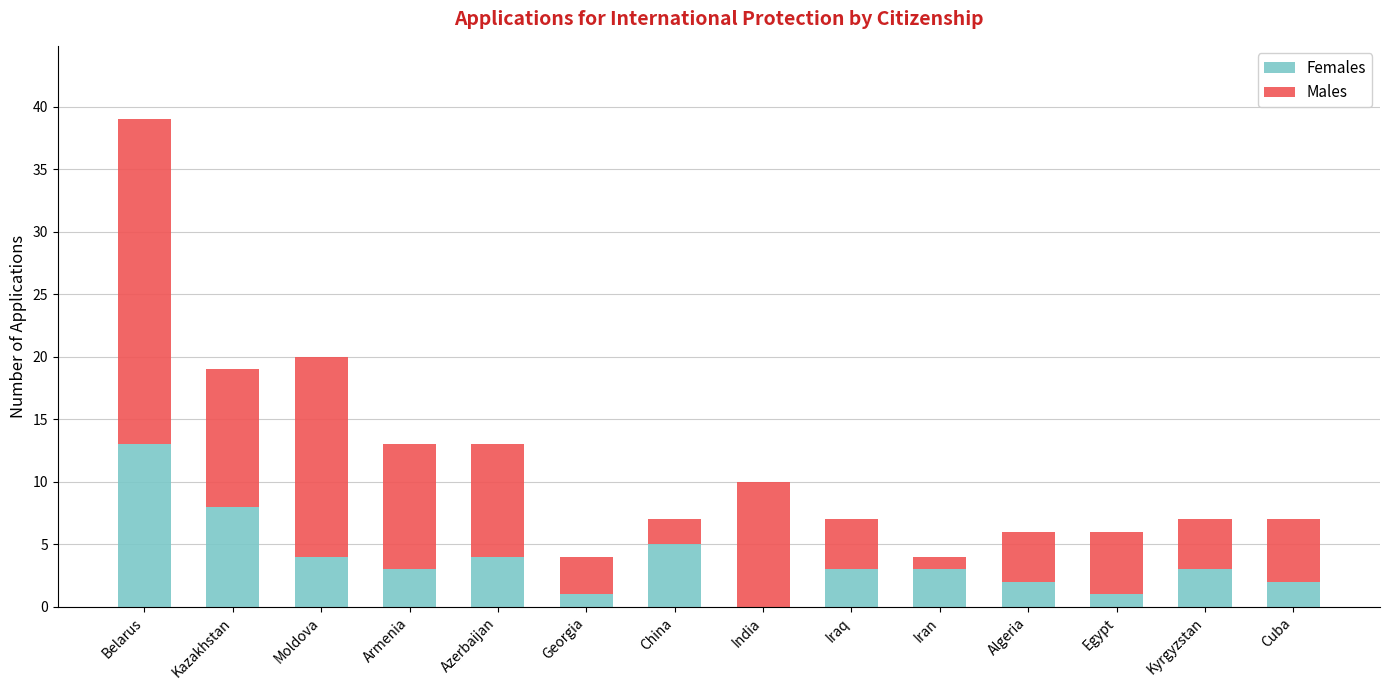

At which label is Females closest to 6?

China